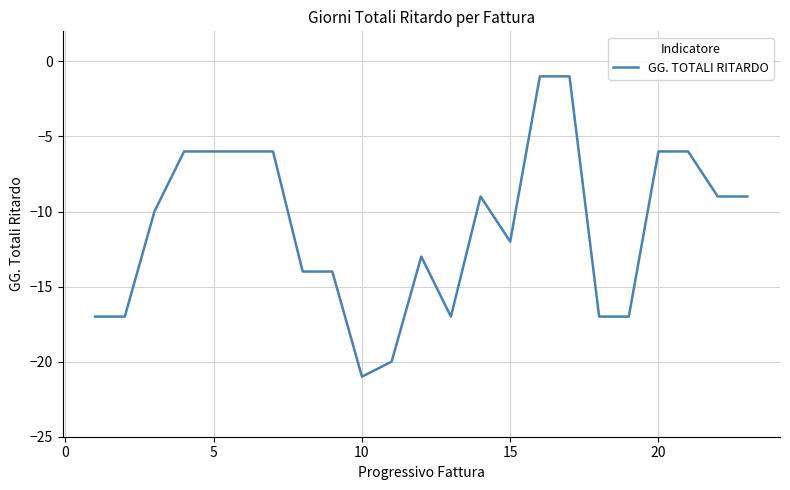

Does the chart display data point markers on the line(s)?

No